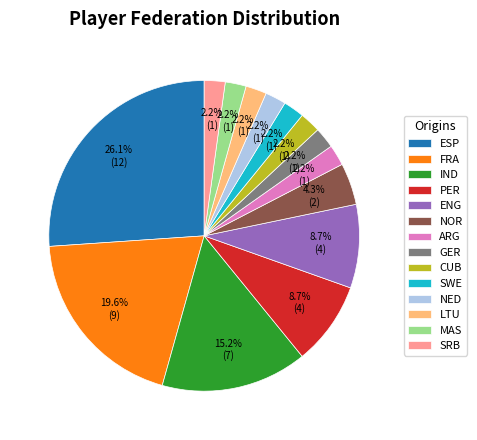

What portion of the pie excludes GER?

97.8%